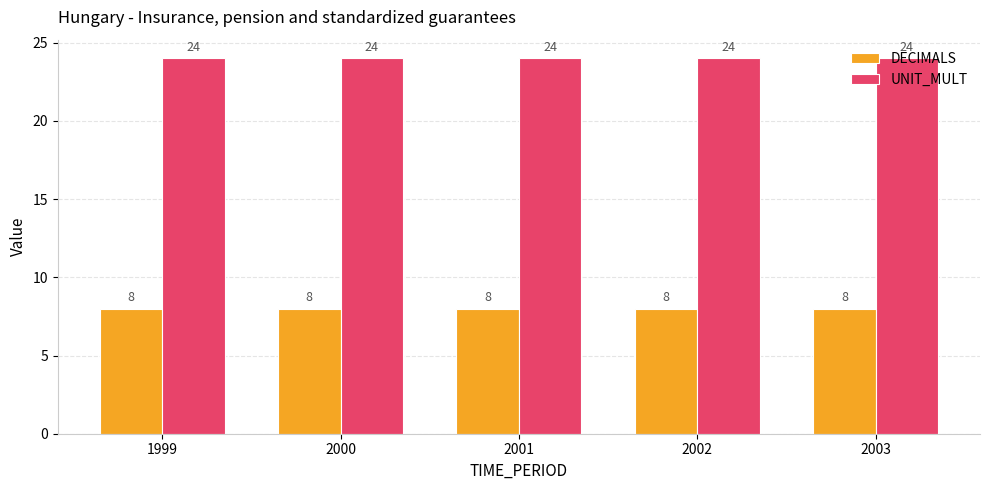

What is the sum of all UNIT_MULT values?

120